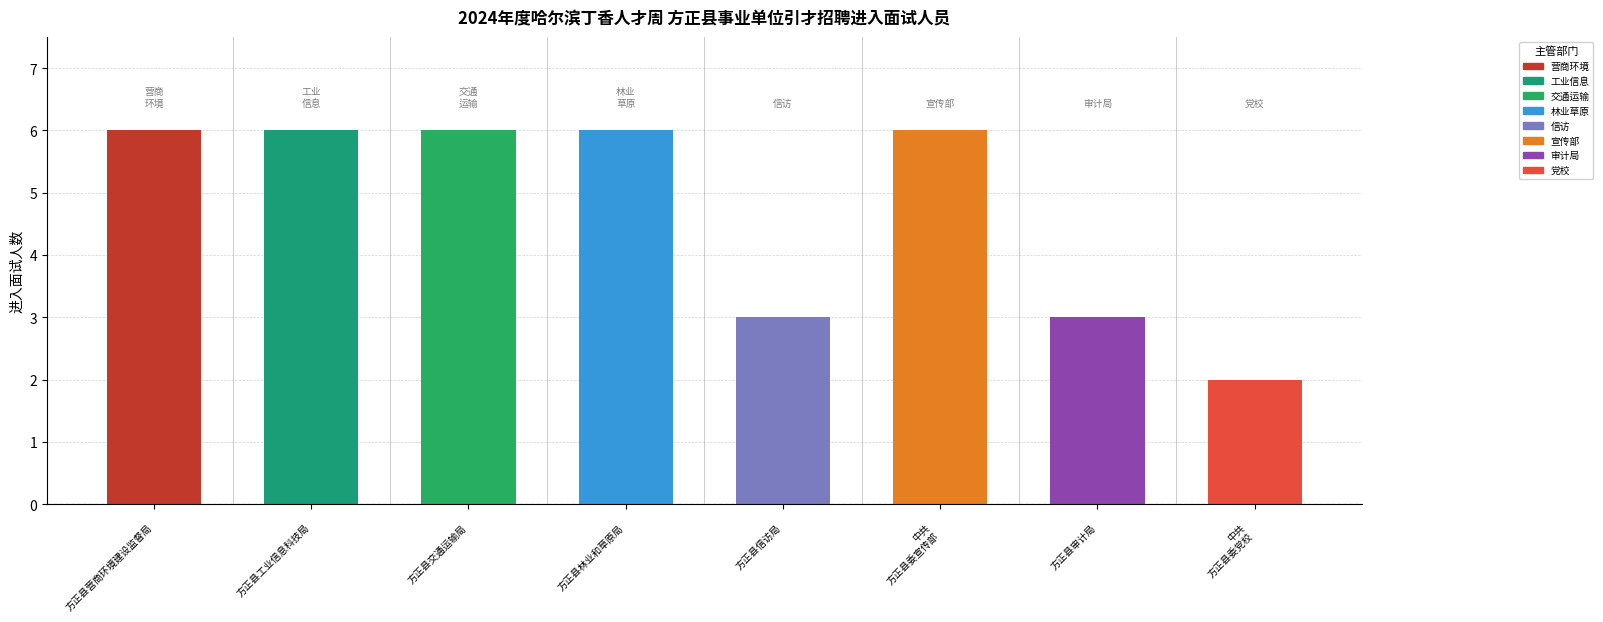

Which category has the lowest value across all series?

中共方正县委党校